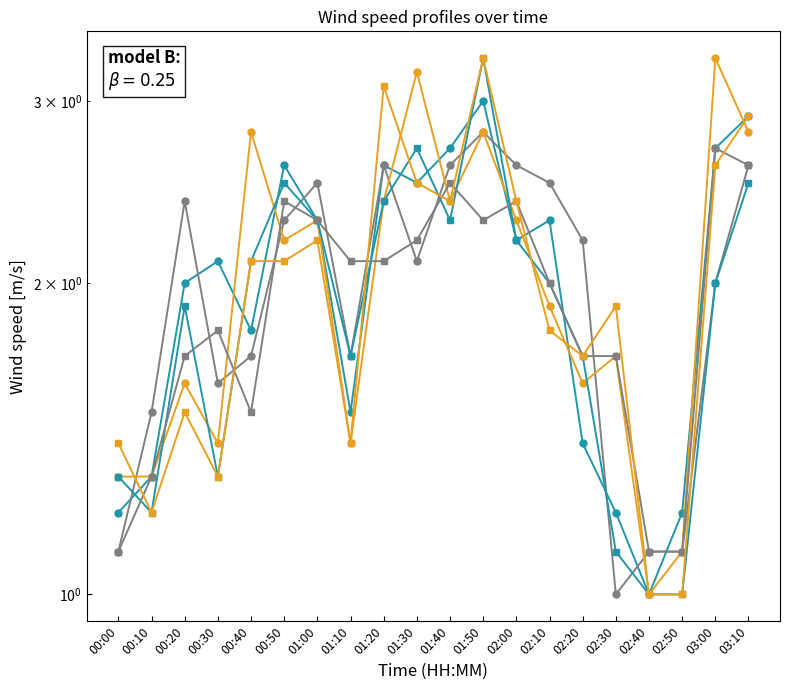

Is the value of 1.451 at 01:10 greater than the value of 1.258 at 01:30?

No